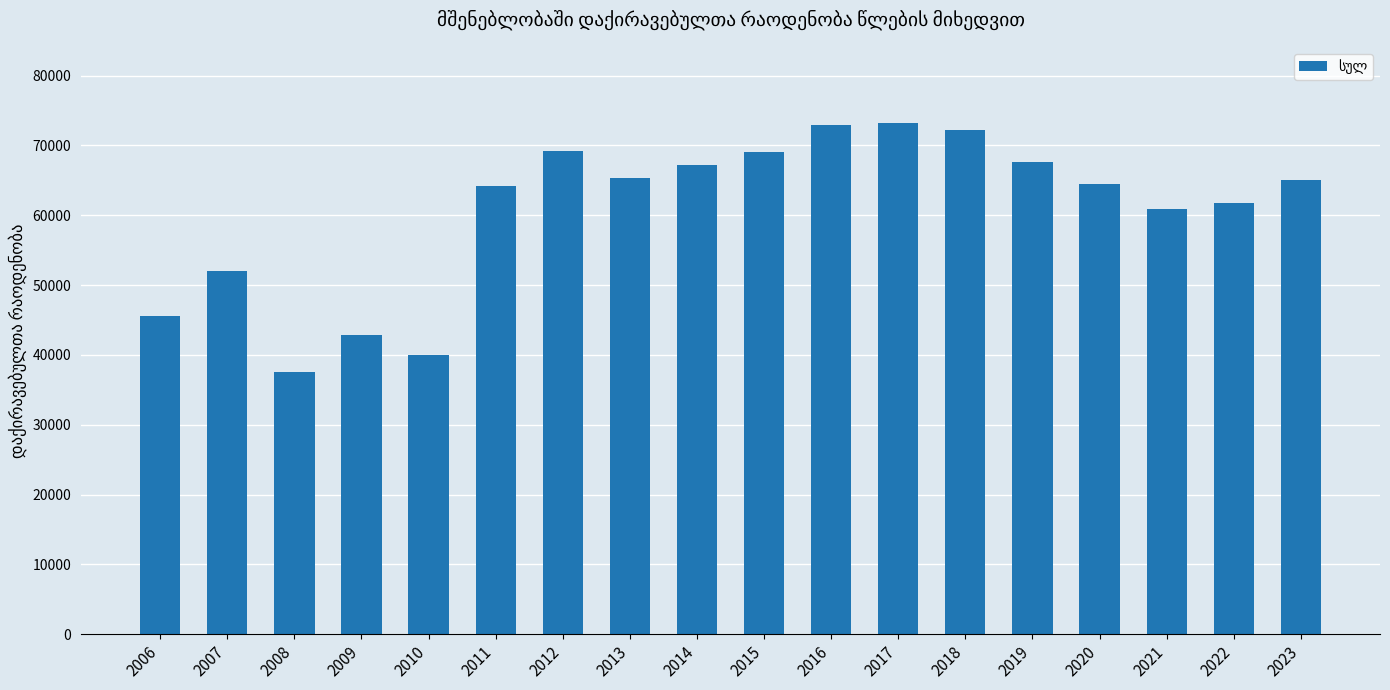

Which has a higher value, 2008 or 2011?

2011